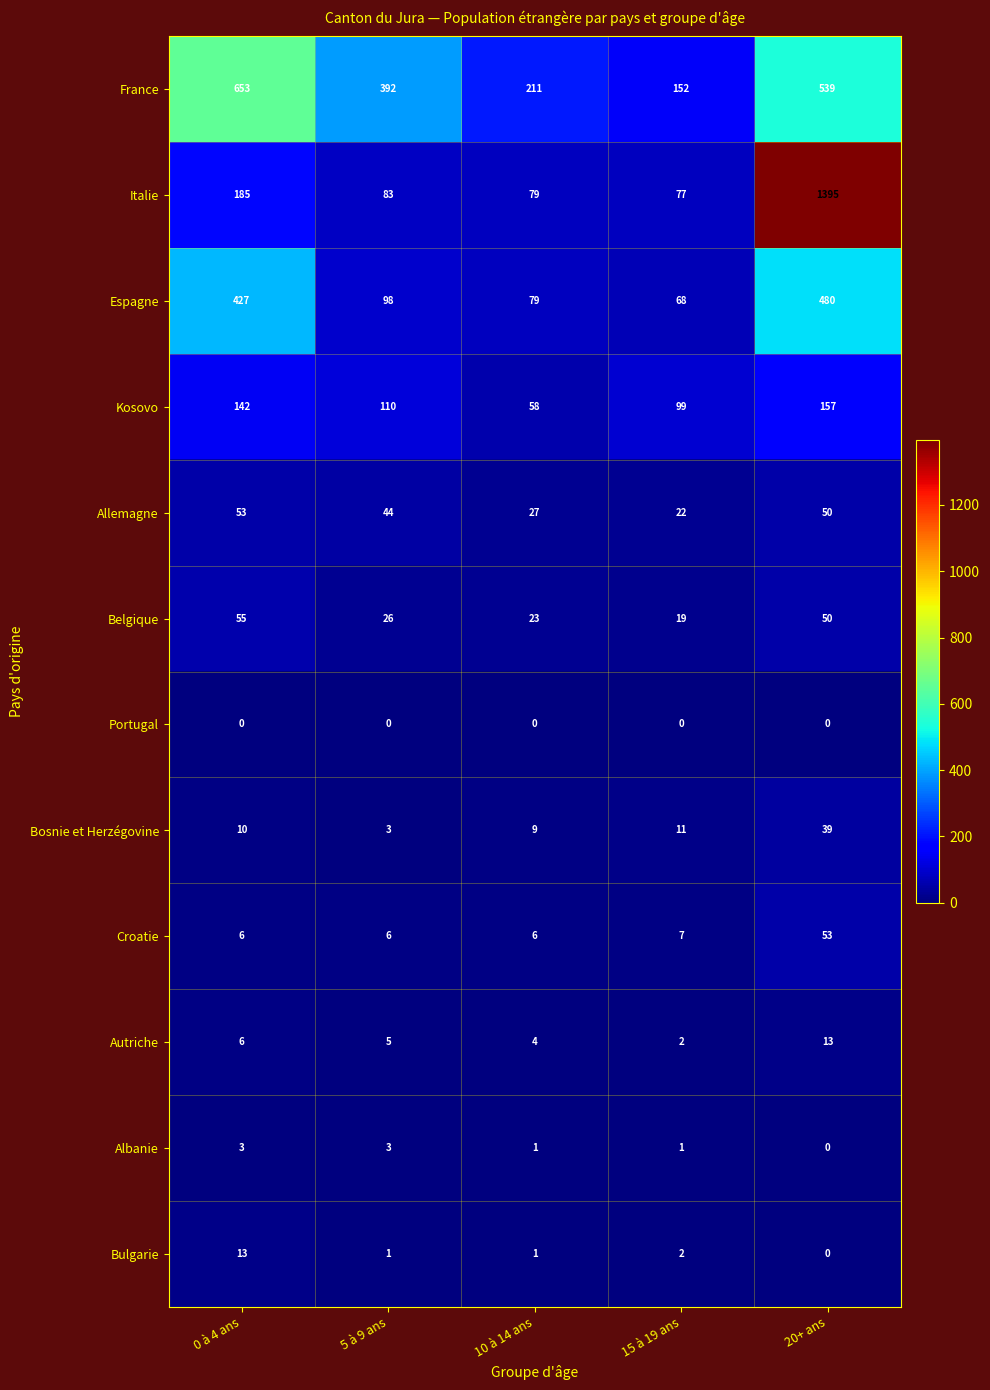

What value does the Kosovo series have at 5 à 9 ans?

110